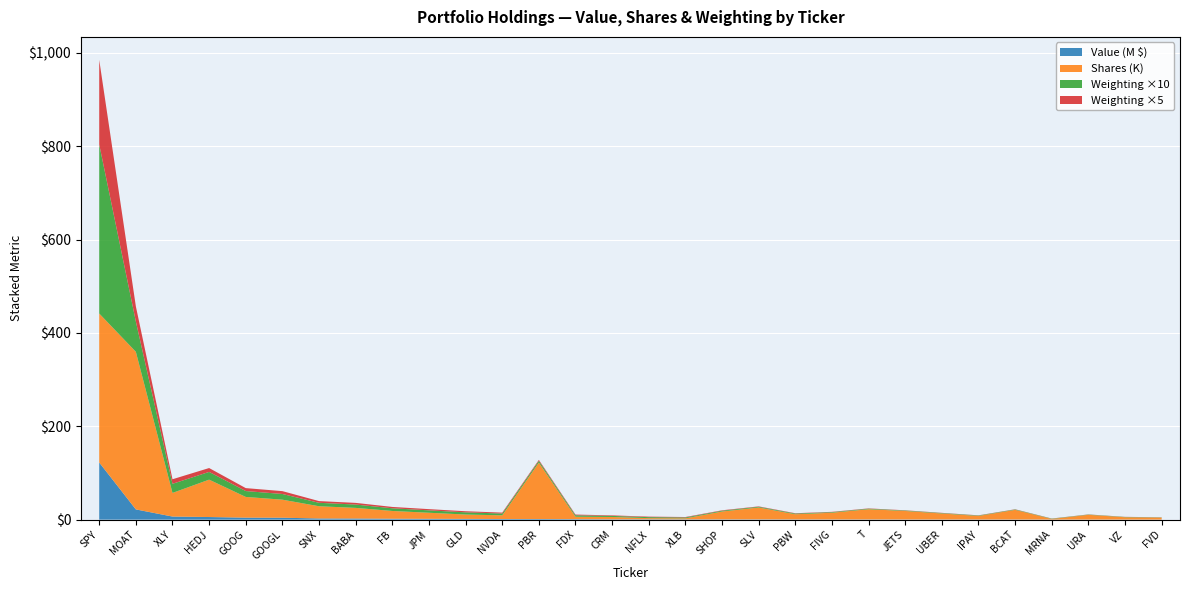

Reading left to right, what are all the values shown in this chart?

Value: 122429798.0	21927196.0	6603455.0	5604044.0	4257312.0	4125295.0	2483386.0	2415307.0	1942723.0	1745518.0	1588936.0	1306094.0	1289042.0	1044796.0	772179.0	730334.0	640098.0	584752.0	539193.0	504668.0	429360.0	403543.0	324012.0	317410.0	299464.0	286762.0	222172.0	200076.0	194242.0	166385.0
Shares or principal amount: 319266.0	337719.0	50630.0	80081.0	44399.0	38637.0	26221.0	22763.0	16645.0	12997.0	9344.0	7940.0	121038.0	5182.0	4929.0	2477.0	2154.0	16847.0	25474.0	11015.0	14388.0	21920.0	18252.0	12835.0	7601.0	20675.0	1201.0	10136.0	4930.0	4169.0
Weighting: 36.2	6.5	2.0	1.7	1.3	1.2	0.7	0.7	0.6	0.5	0.5	0.4	0.4	0.3	0.2	0.2	0.2	0.2	0.2	0.1	0.1	0.1	0.1	0.1	0.1	0.1	0.1	0.1	0.1	0.0